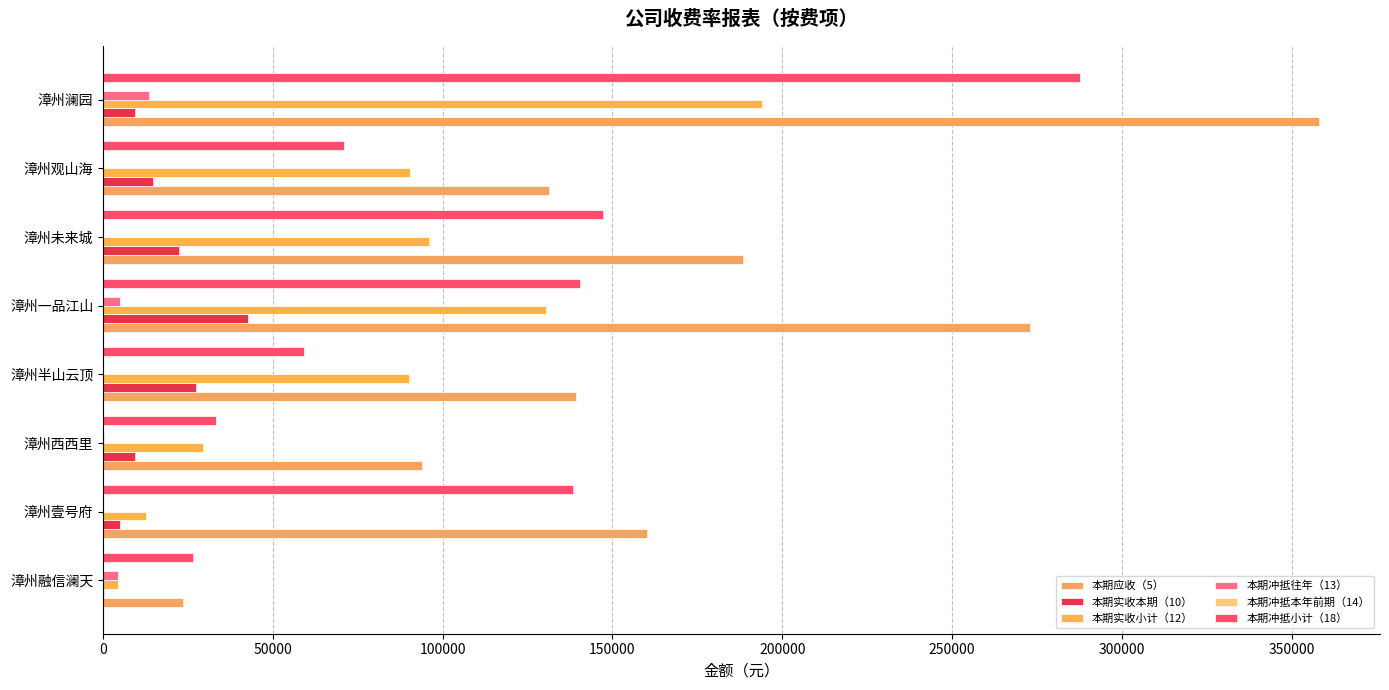

Which series has the largest total across all categories?

本期应收（5）